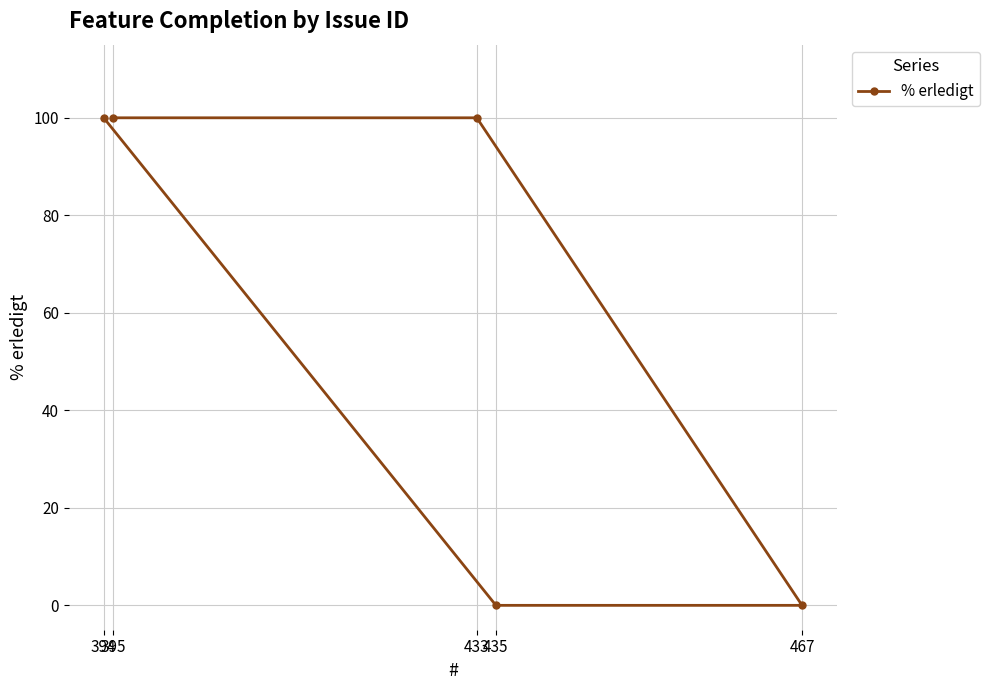

What is the value of the 2nd point from the left?

100